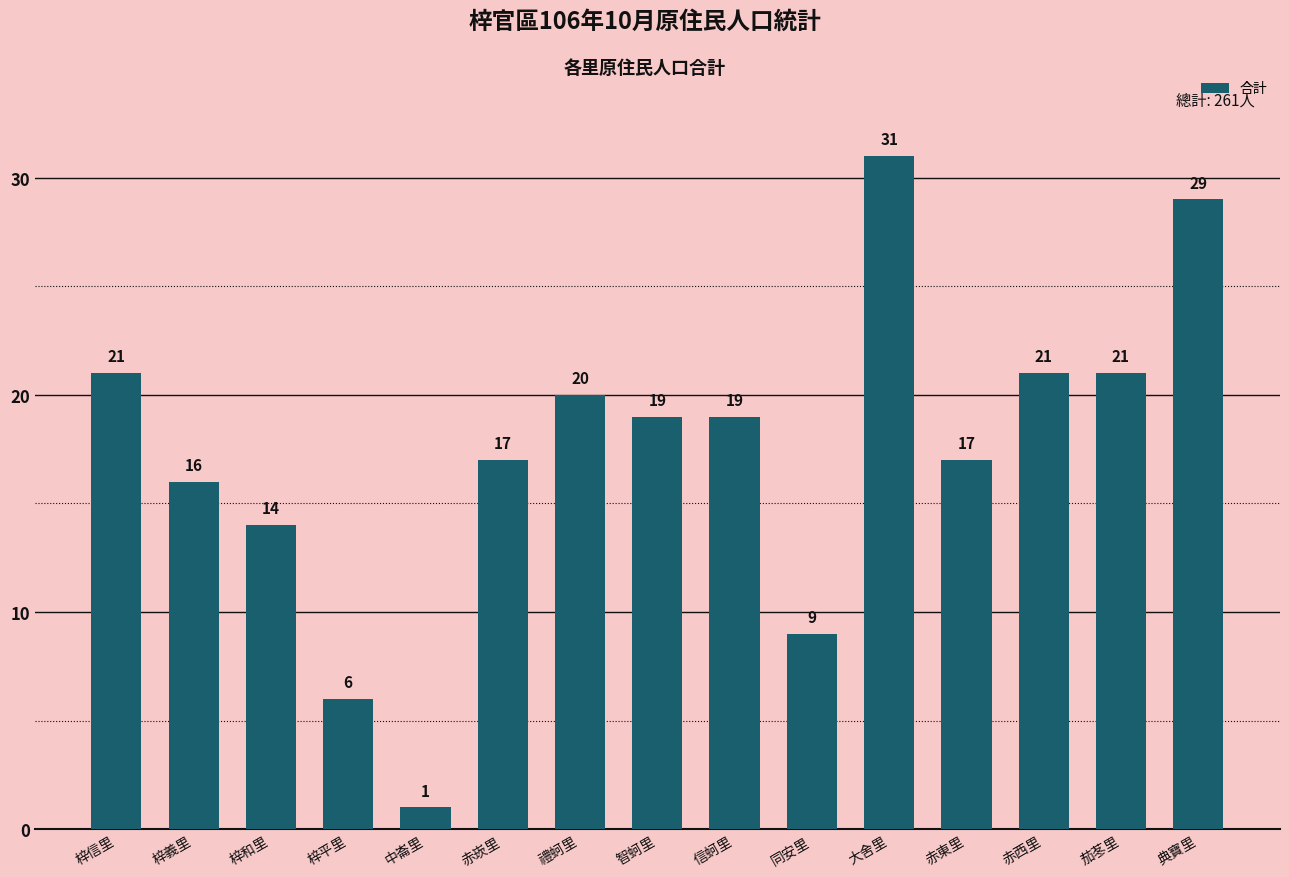

What is the difference between the maximum and minimum values?

30